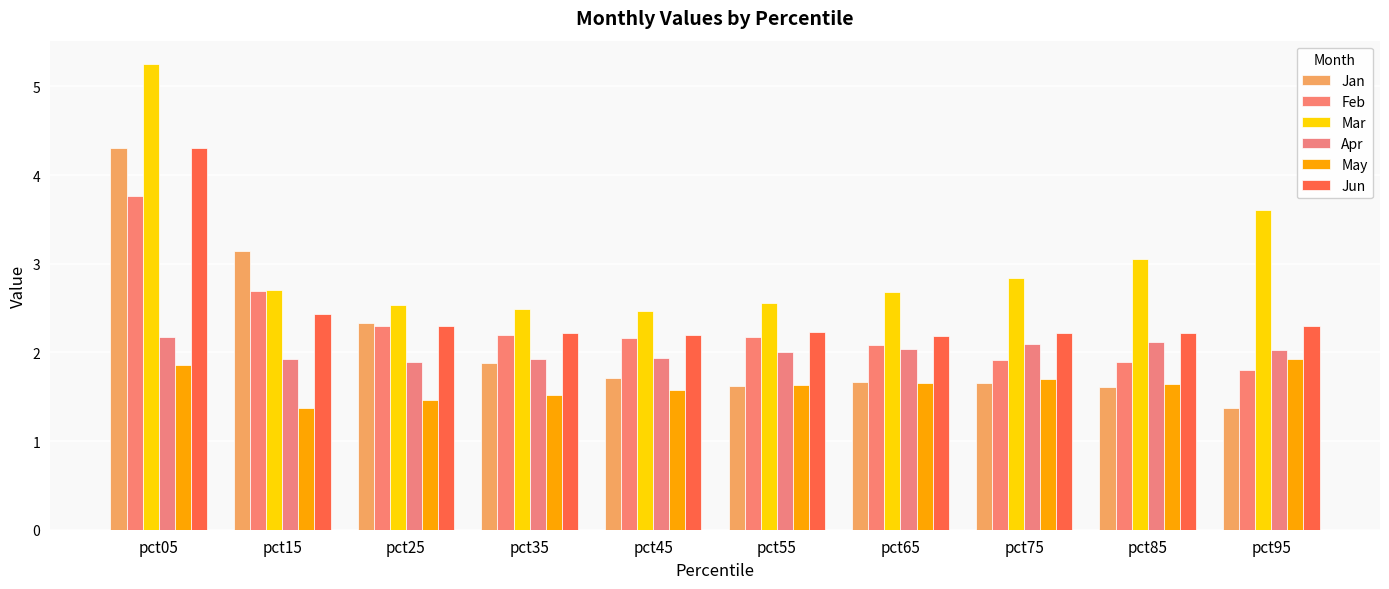

Is it true that Jun equals 2.2 at pct55?

True